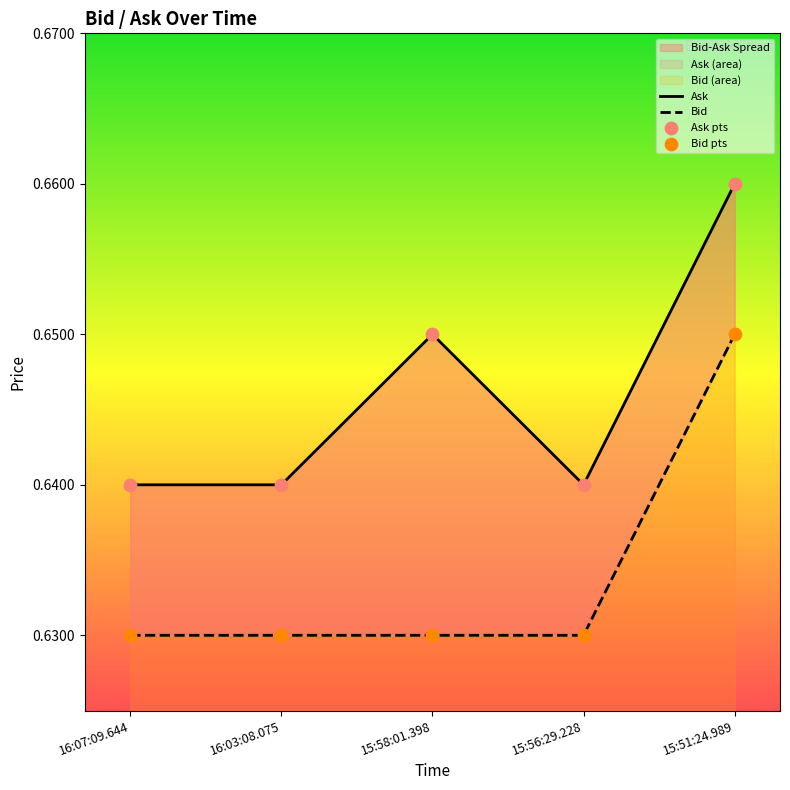

At how many categories does at least one series exceed 0?

5